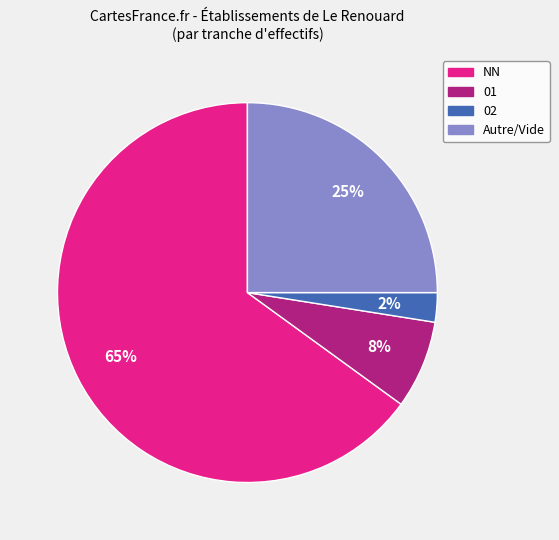

Rank the categories by value from highest to lowest.

NN, Autre/Vide, 01, 02